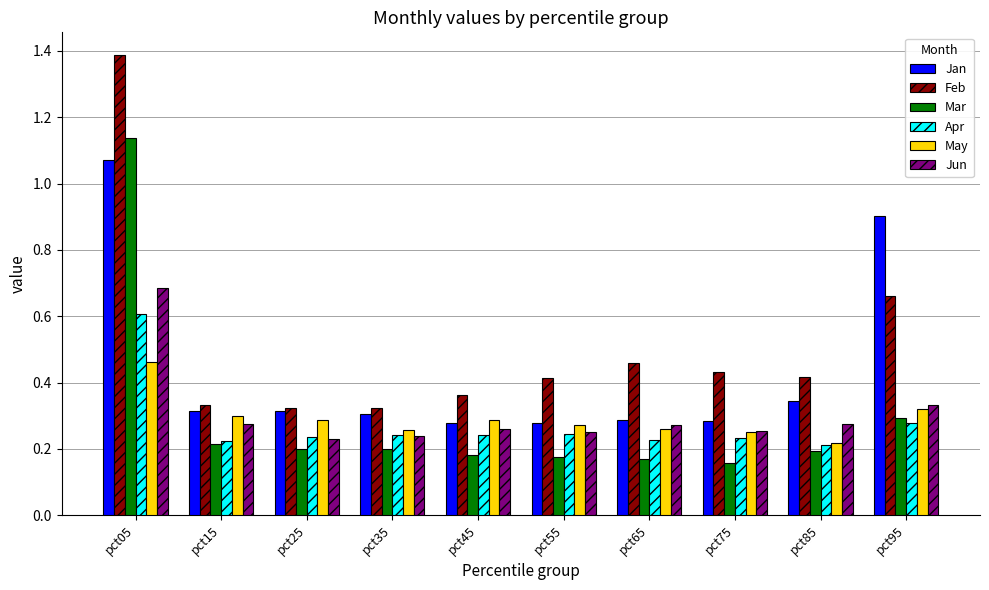

Which label corresponds to the smallest value in the chart?

pct75